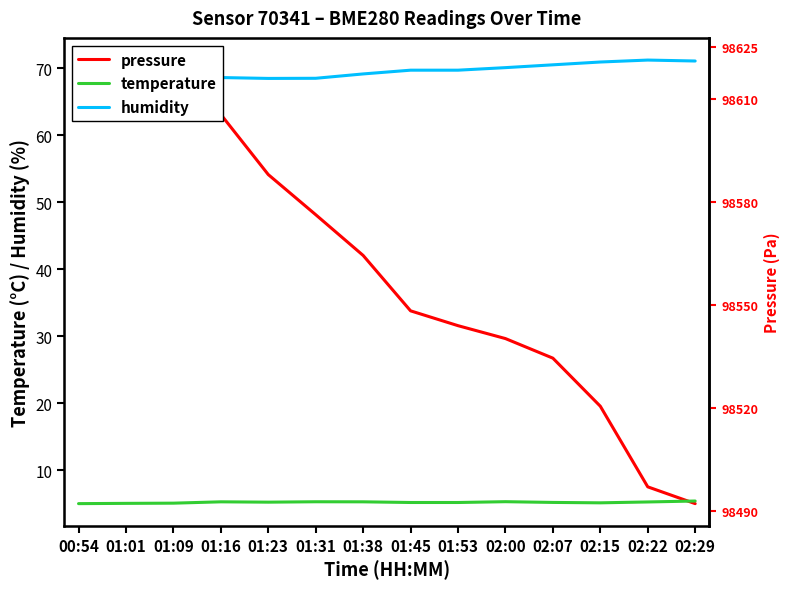

What are all the series names shown in the legend?

pressure, temperature, humidity